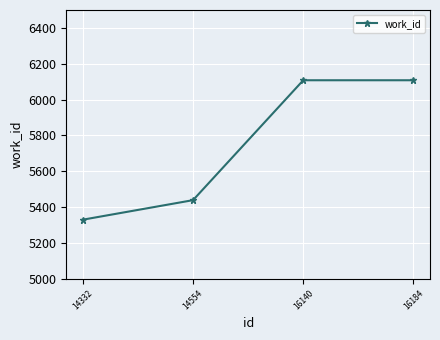

Where is the data nearest to the value 5719?

14554